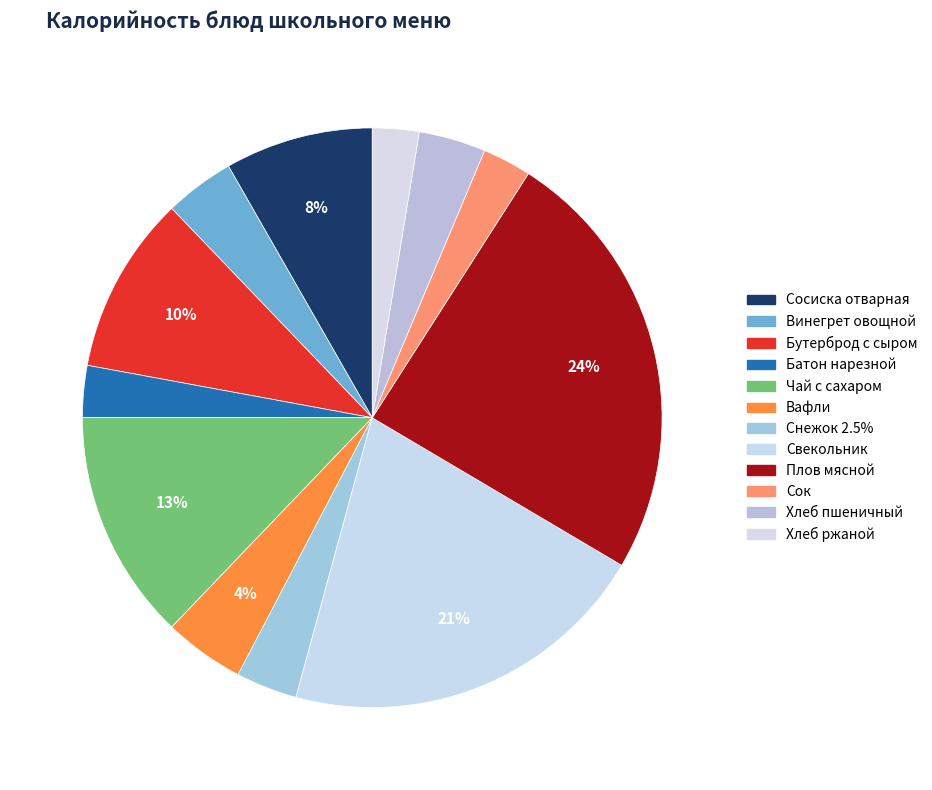

Do Свекольник and Бутерброд с сыром together represent more than half of the pie?

No